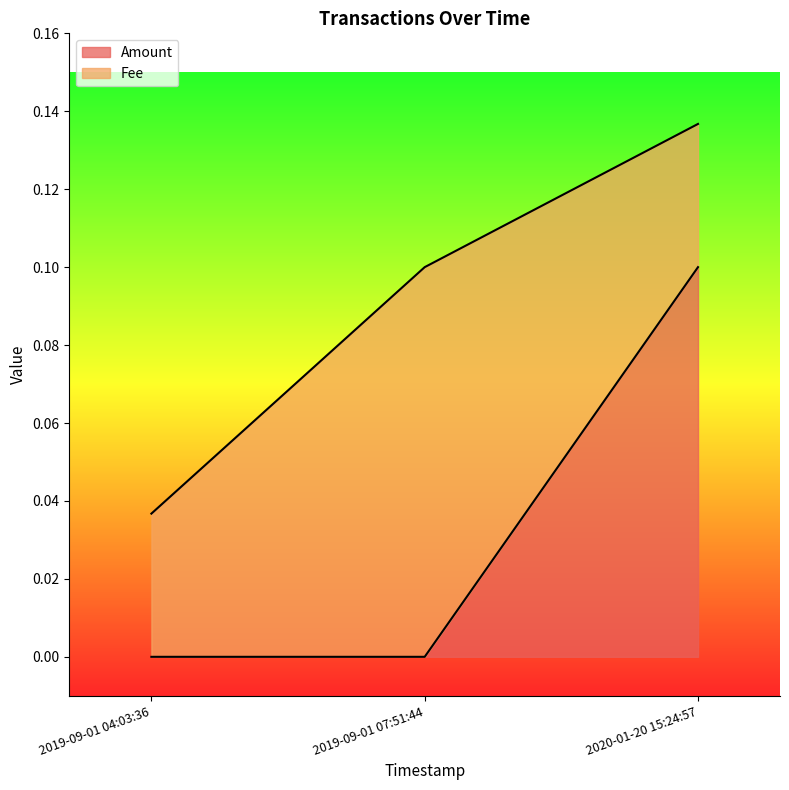

Reading left to right, list all the values displayed in this chart.

2019-09-01 04:03:36=0.0	2019-09-01 07:51:44=0.0	2020-01-20 15:24:57=0.1